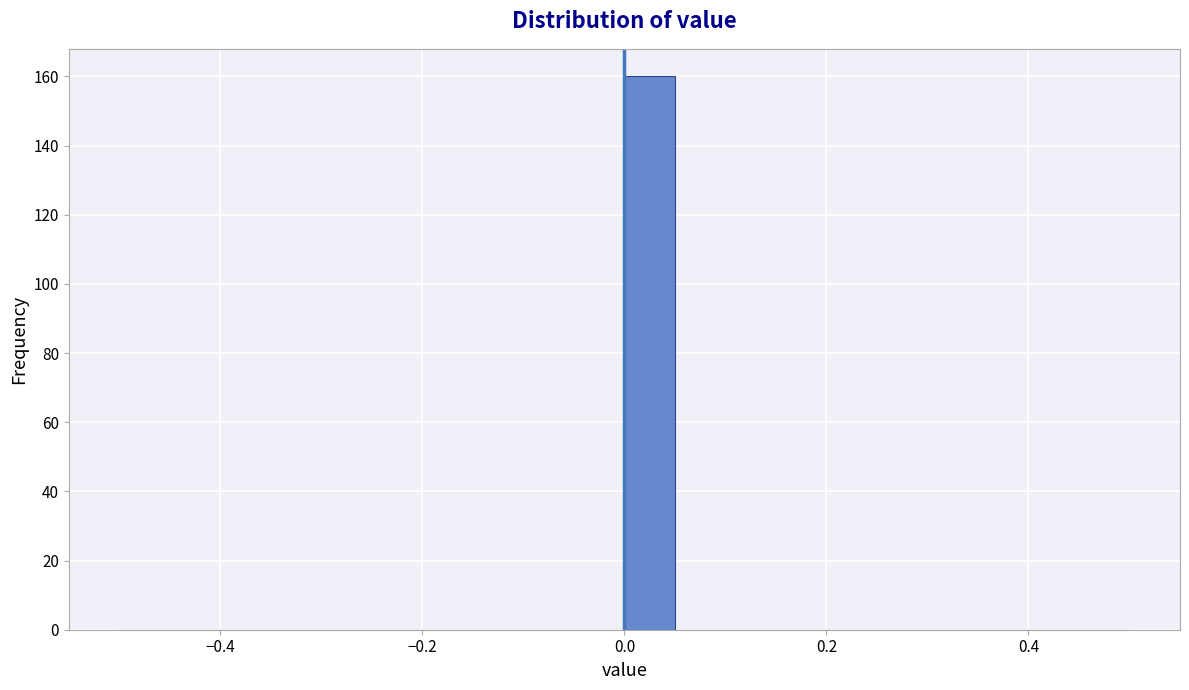

Around what value on the x-axis is the tallest bar? Give the approximate position of its centre, as read against the axis.

0.02